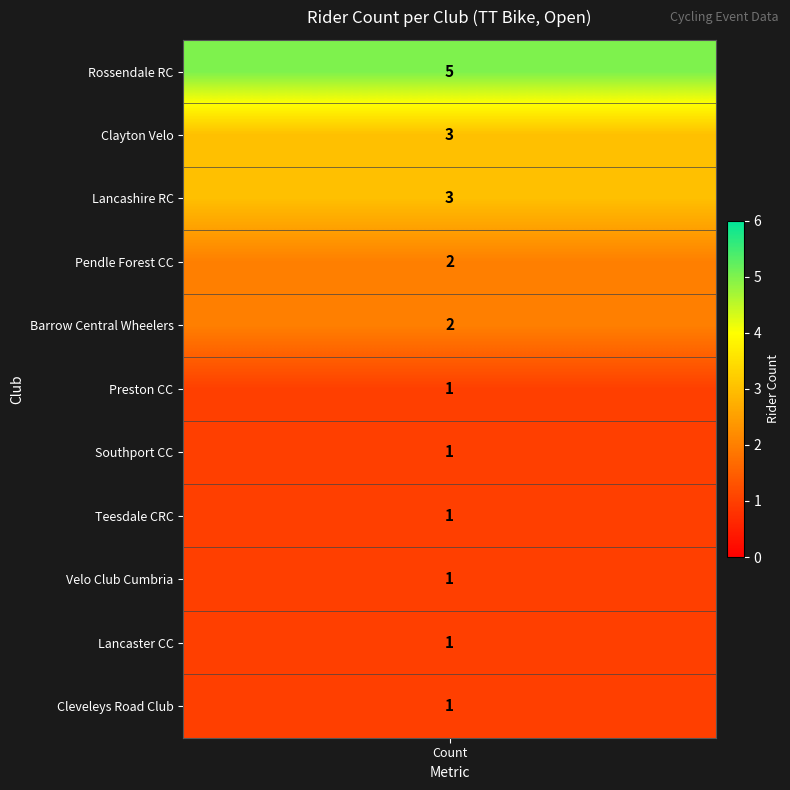

Is the value of Pendle Forest CC at 1 greater than the value of Preston CC at 4?

No